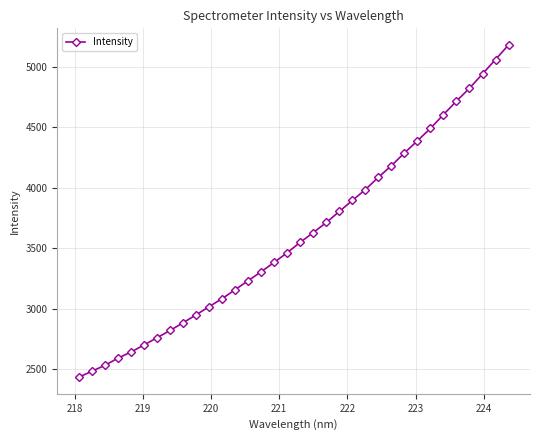

Count the number of data series in this chart.

1